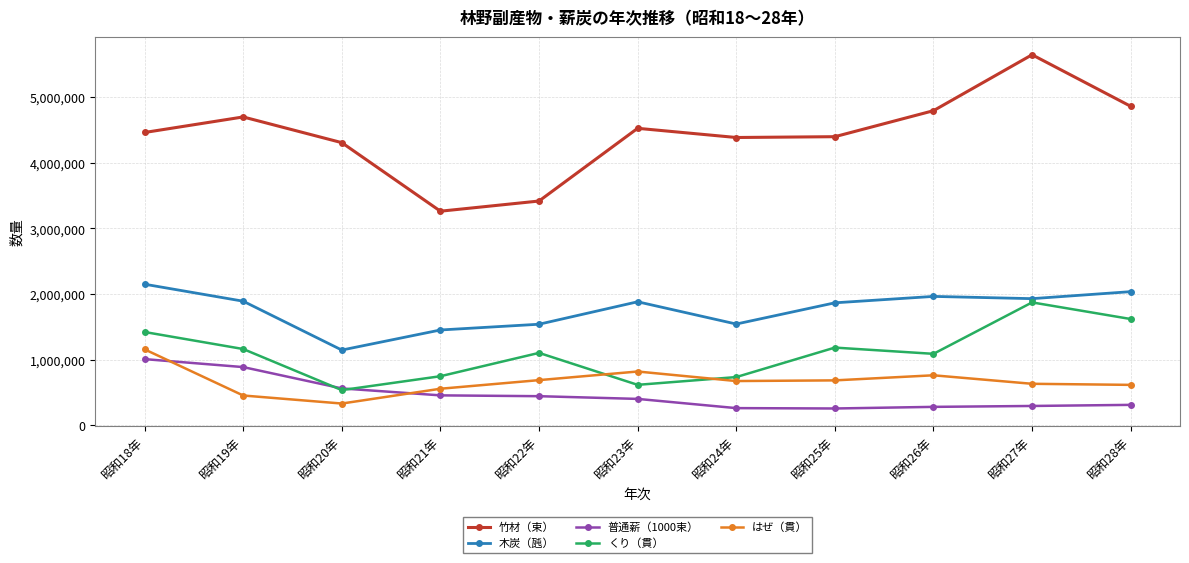

What is the smallest value displayed?

254553